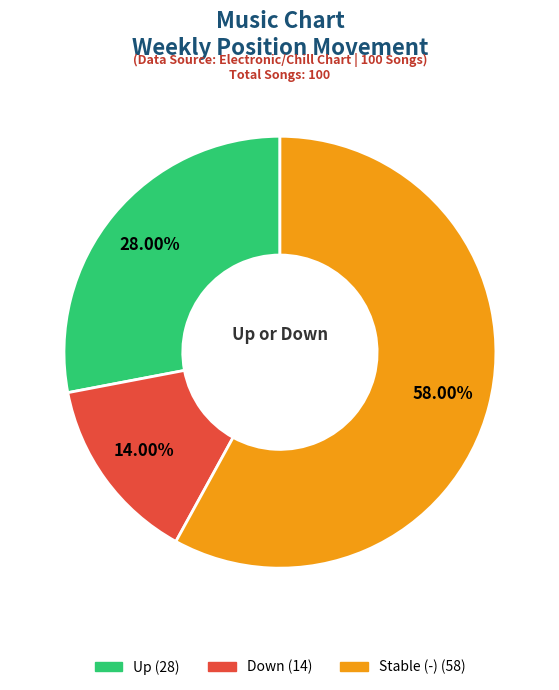

Is there any slice that represents more than half of the pie?

Yes